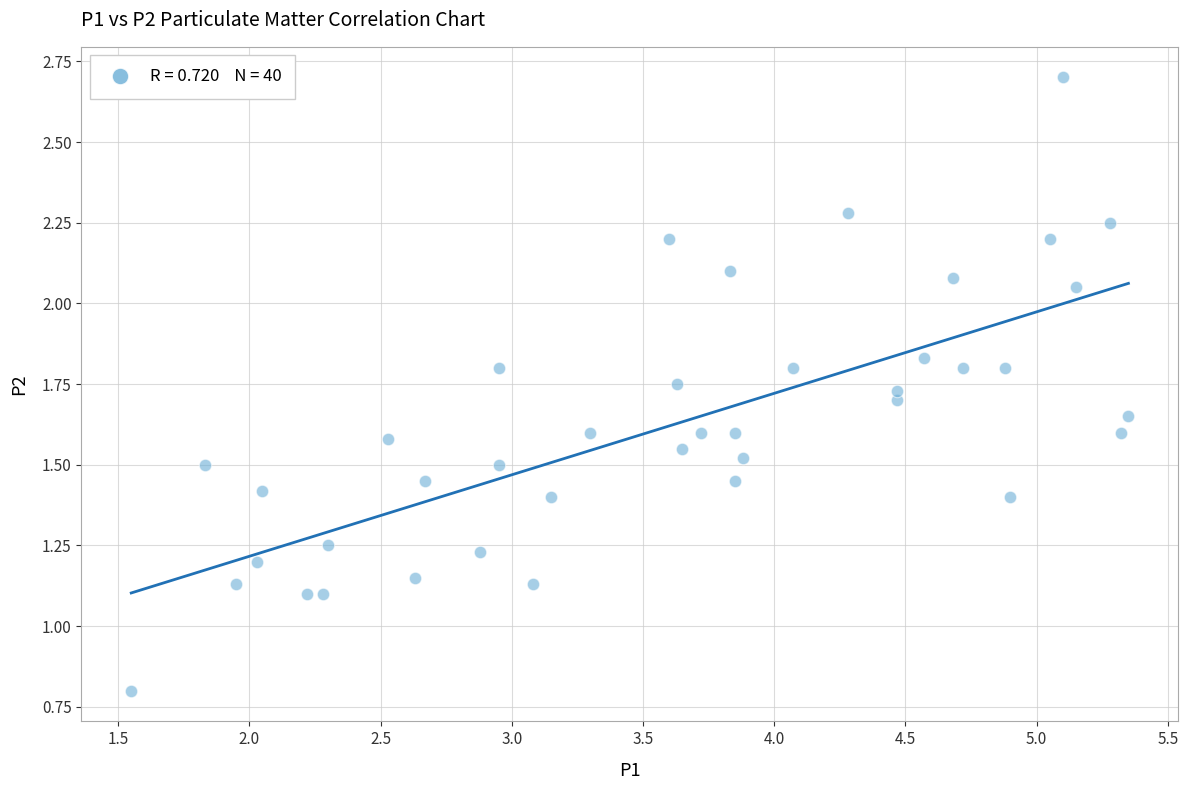

What is the range of Y values (max minus min)?

1.9